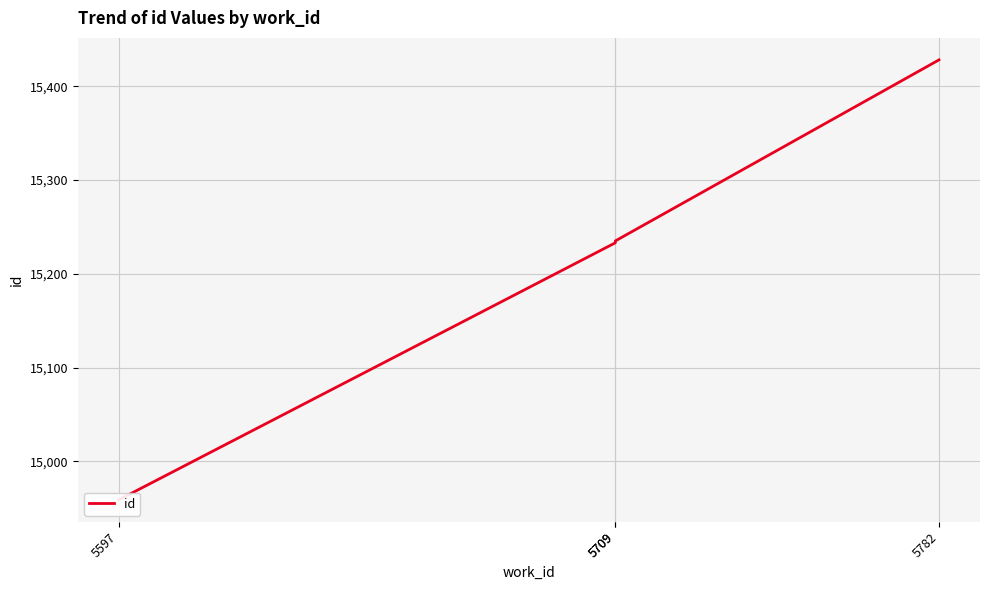

Is this an area chart (filled region under the line)?

No